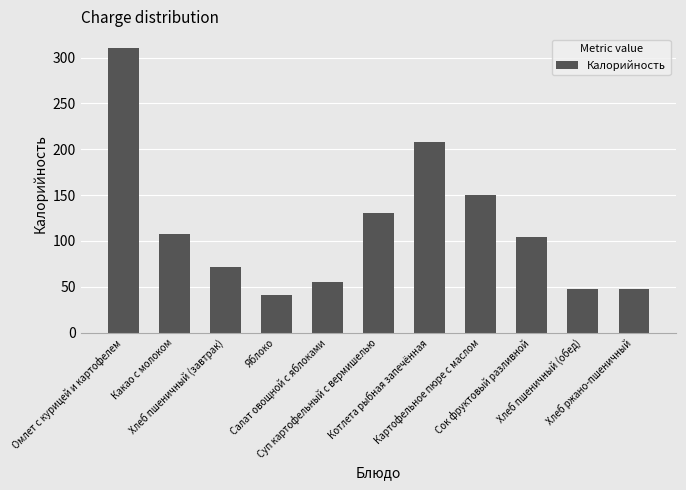

Are the bars grouped side by side (vs. stacked)?

No